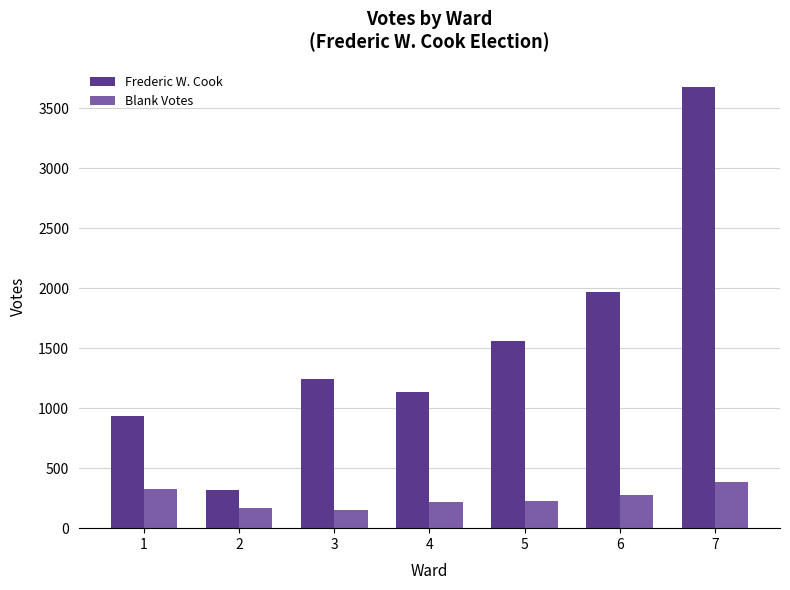

Where does the Blank Votes series first go above 225?

1